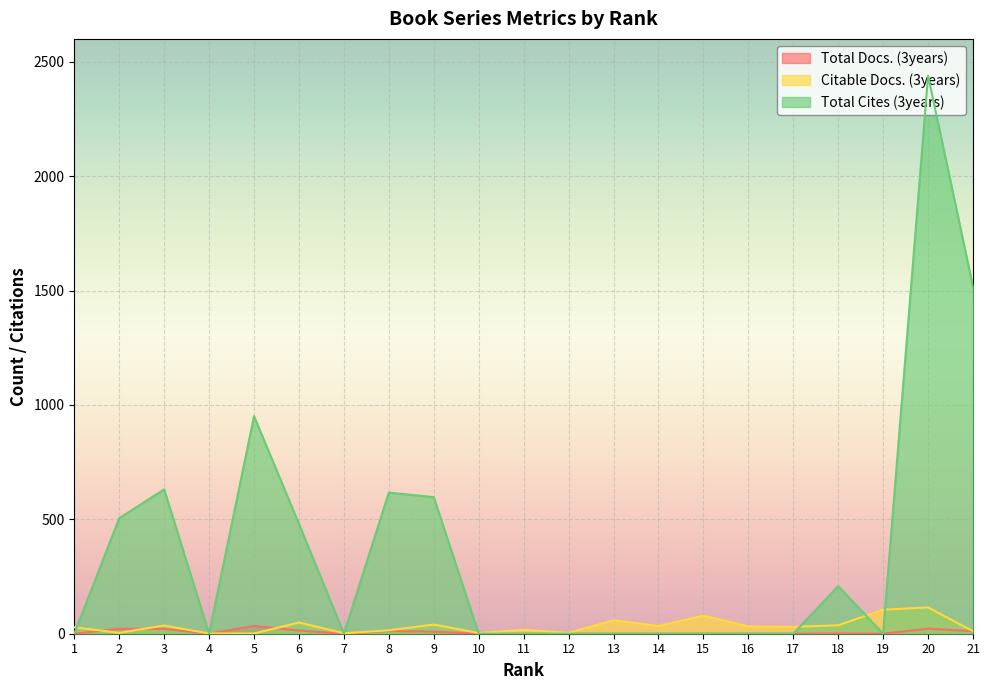

At which label is Total Docs. (3years) closest to 17?

6